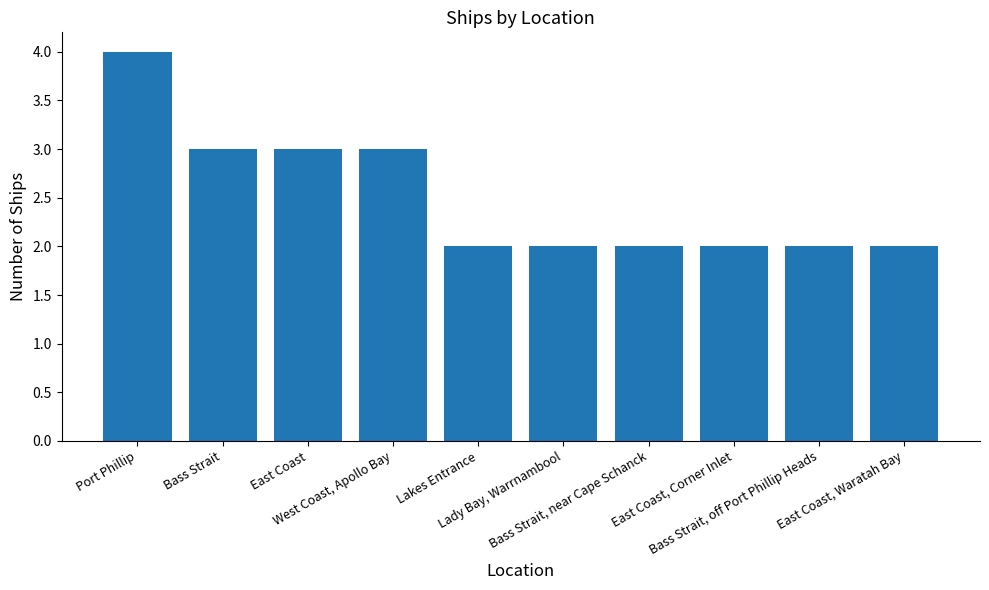

What is the sum of all values?

25